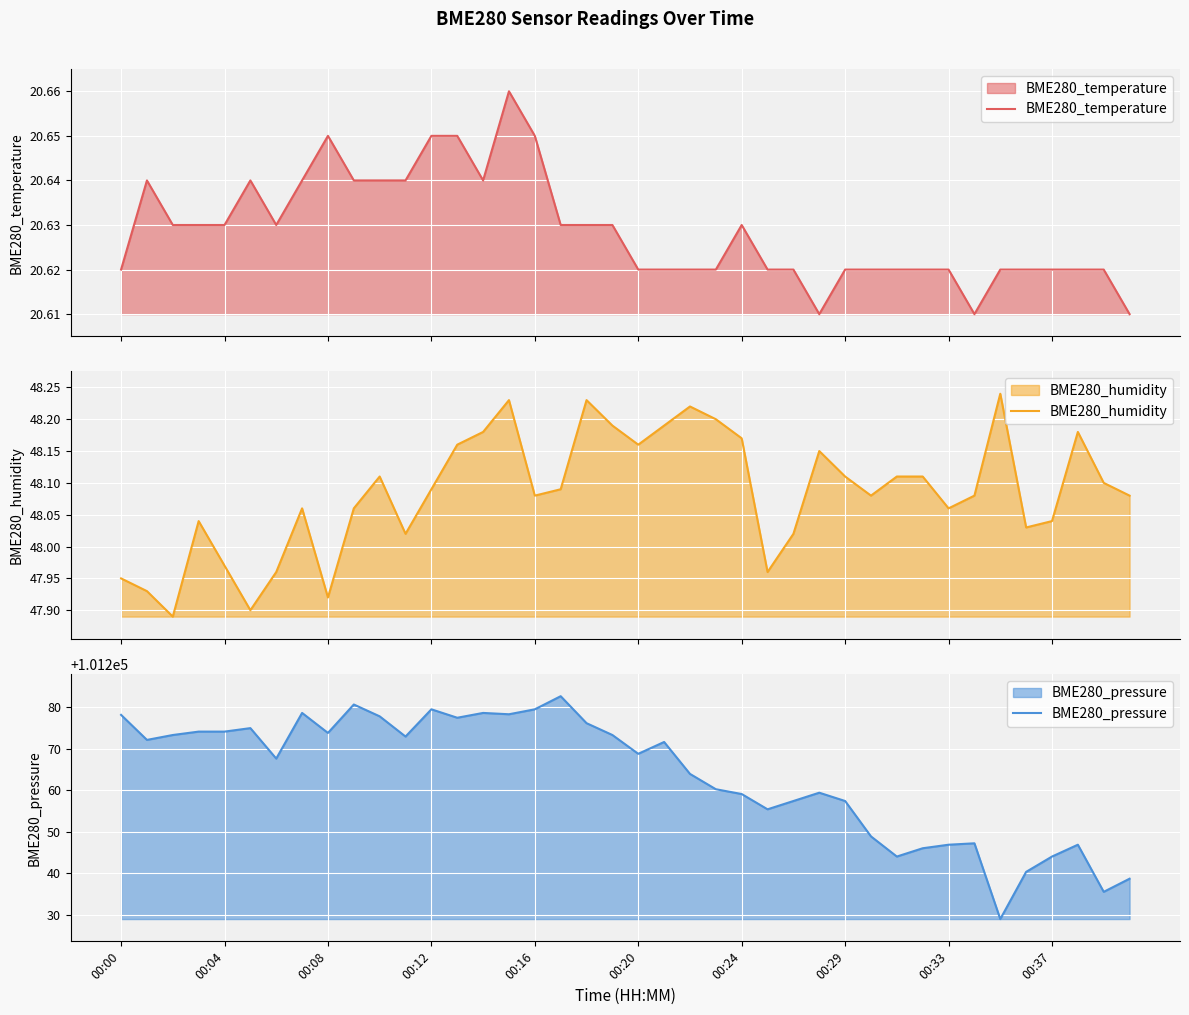

Is it true that BME280_pressure equals 135566.8 at 00:08?

False